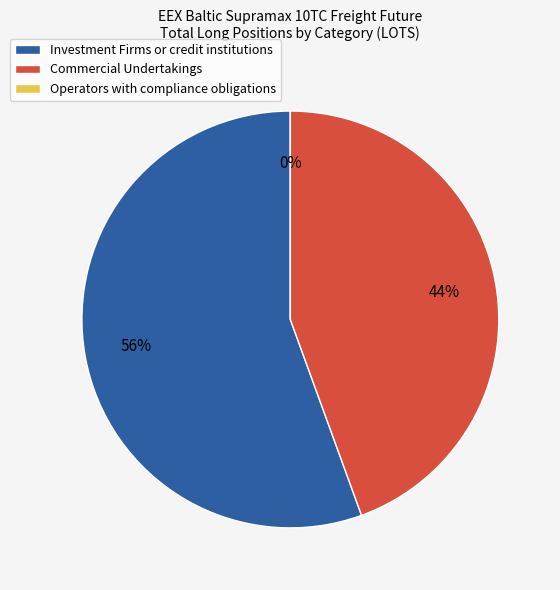

How much of the chart is everything except Commercial Undertakings?

55.5%